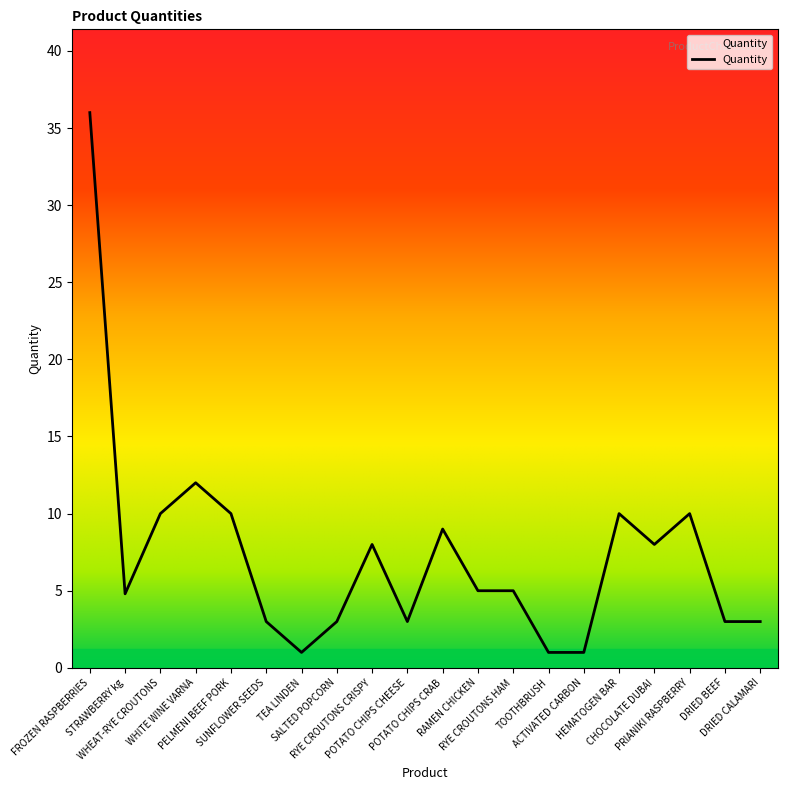

Is it true that the value at PELMENI BEEF PORK is 10.0?

True